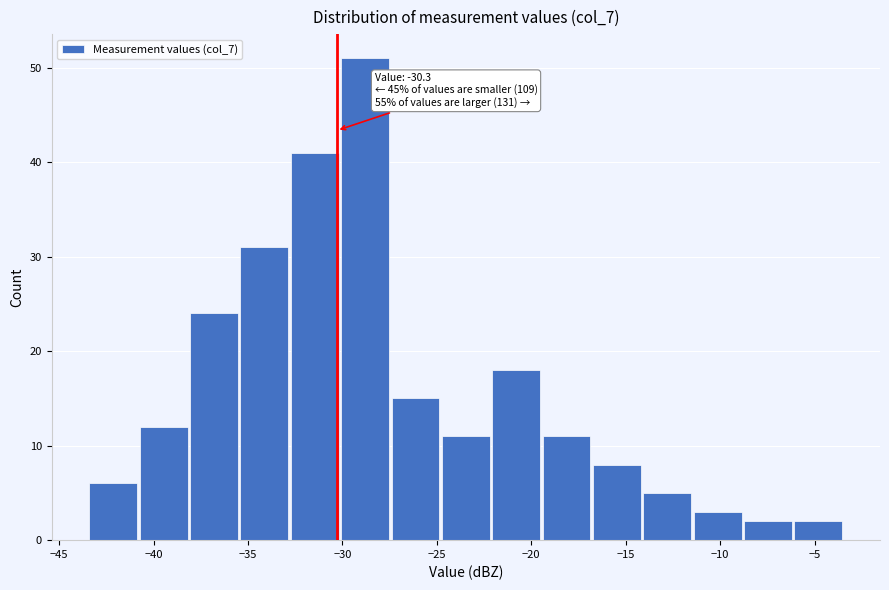

Over which range of the x-axis is the bar tallest?

-30.0 to -27.5